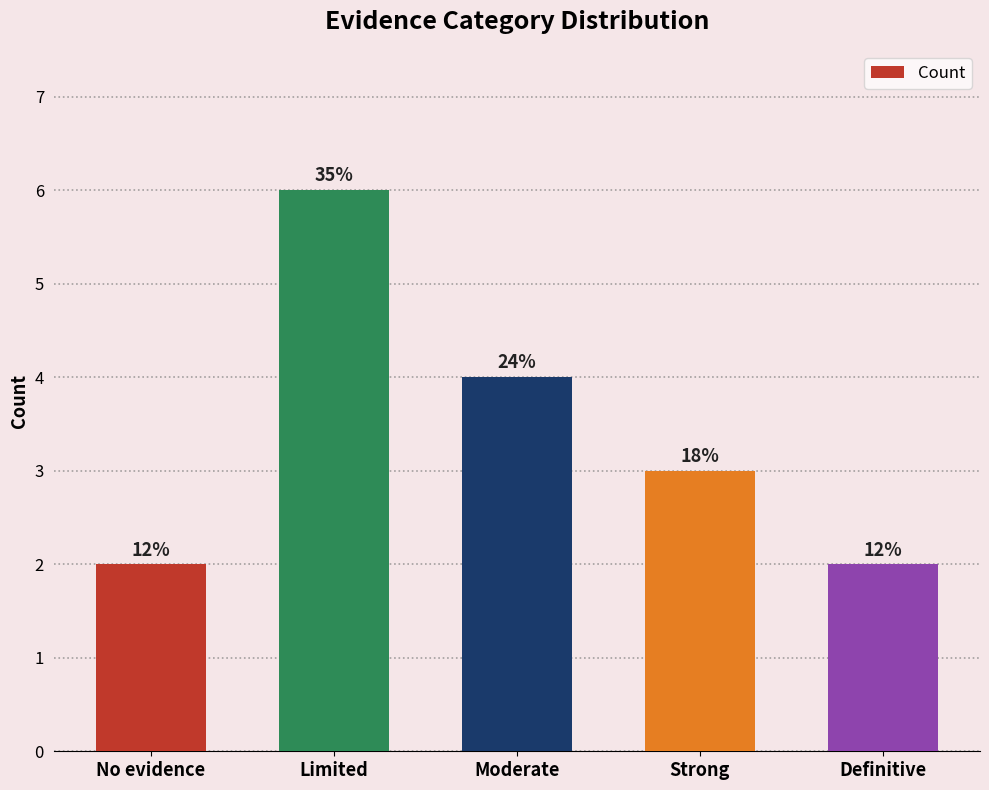

How many values are between 2 and 4?

4